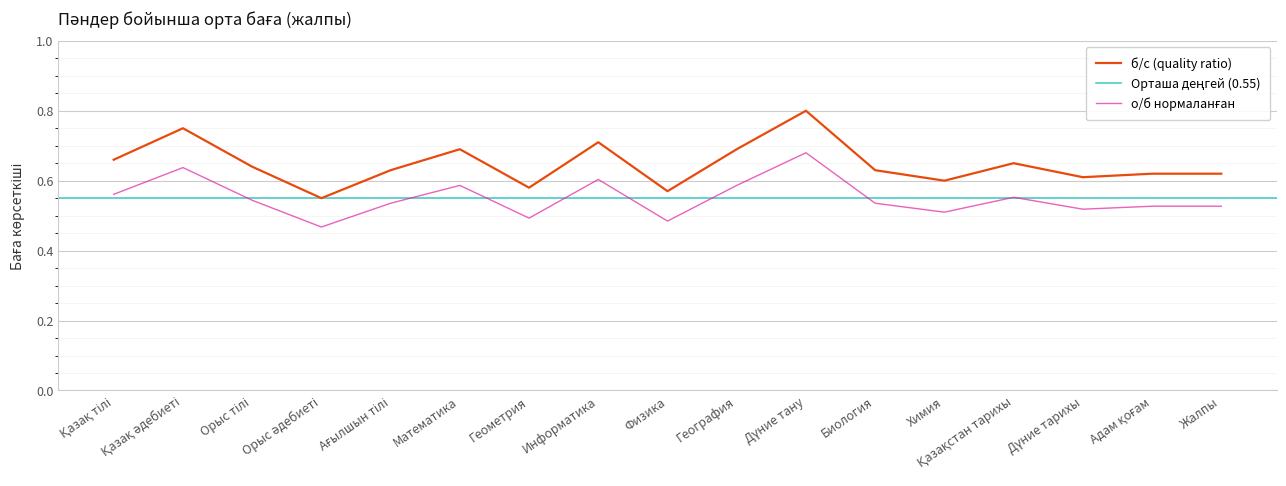

What is the average value?

0.6